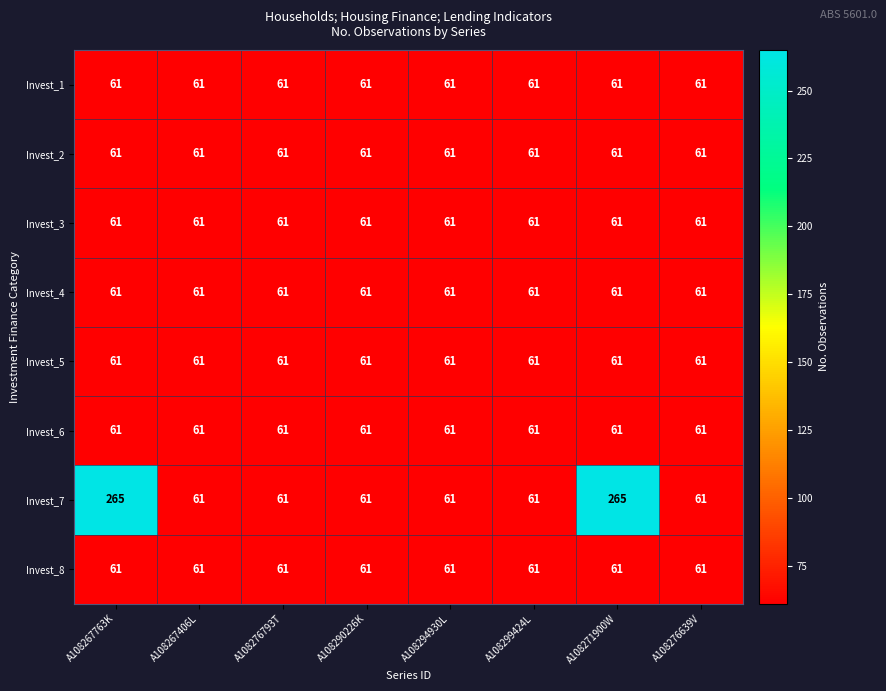

What is the minimum value for Invest_3?

61